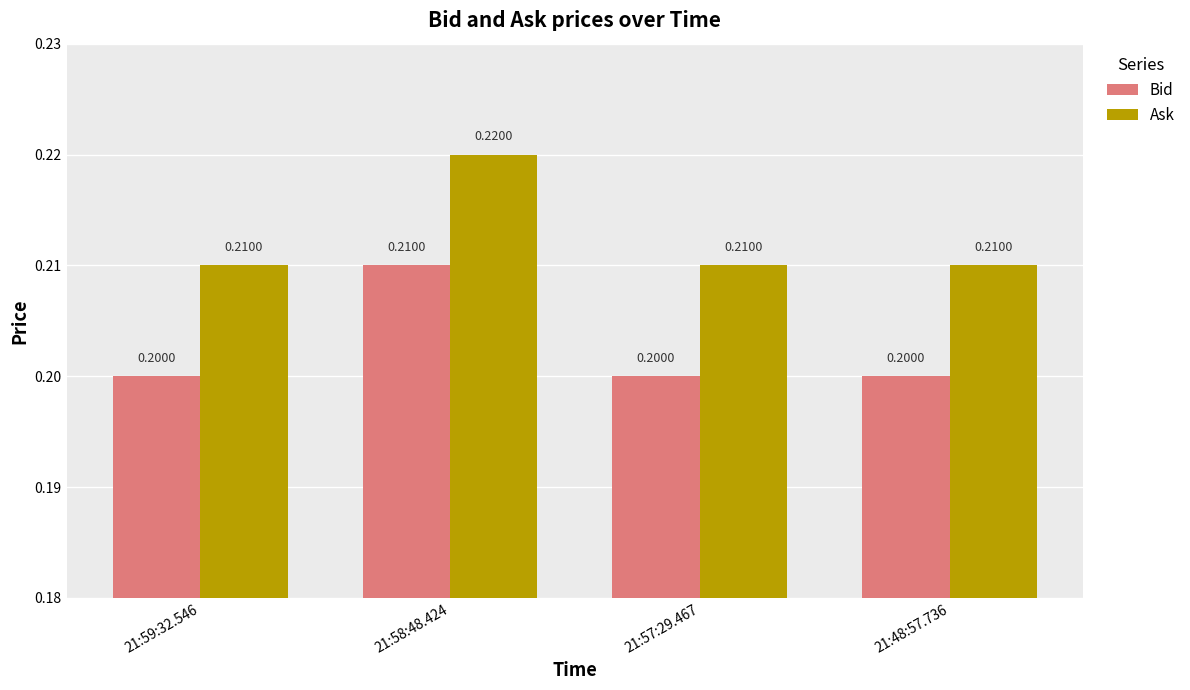

What is the value of the Bid bar at the 2nd from the left?

0.2